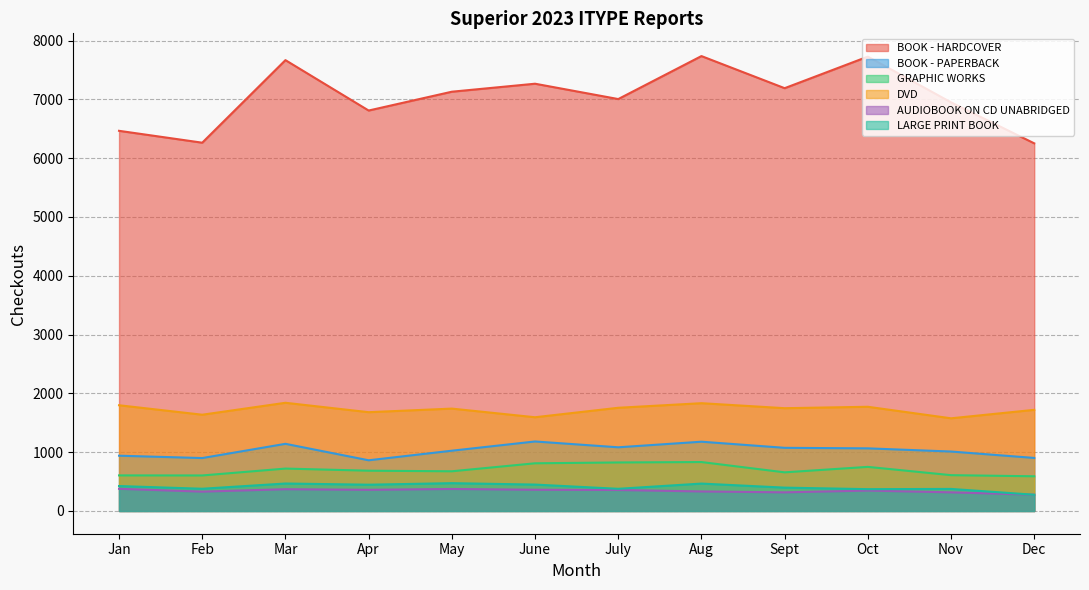

True or false: AUDIOBOOK ON CD UNABRIDGED and GRAPHIC WORKS intersect in this chart.

False